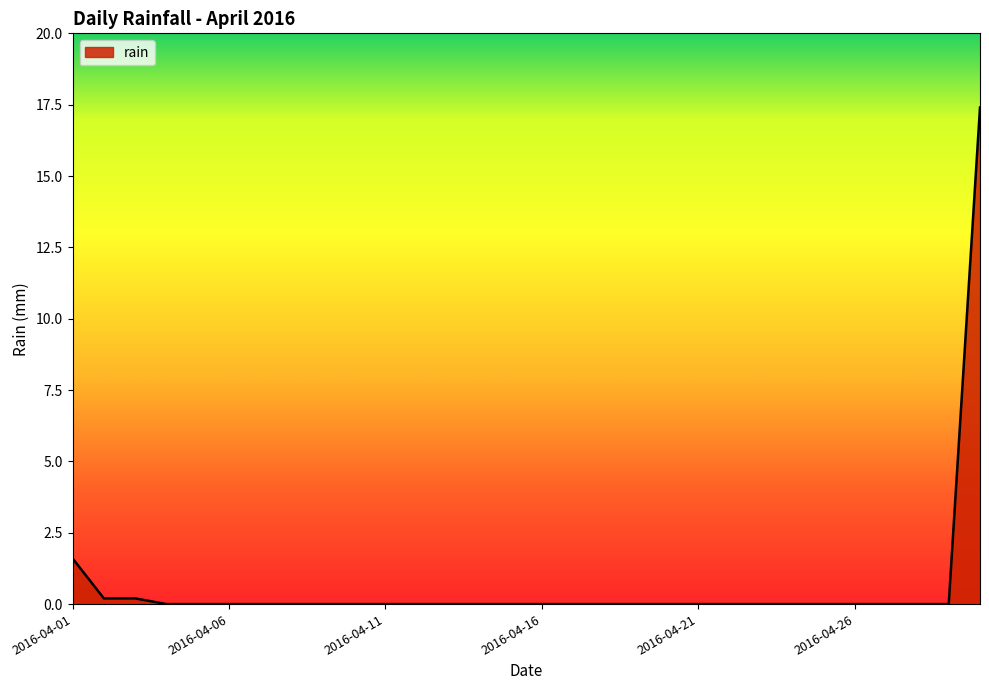

Reading right to left, extract all data points from this chart.

17.4	0.0	0.0	0.0	0.0	0.0	0.0	0.0	0.0	0.0	0.0	0.0	0.0	0.0	0.0	0.0	0.0	0.0	0.0	0.0	0.0	0.0	0.0	0.0	0.0	0.0	0.0	0.2	0.2	1.6